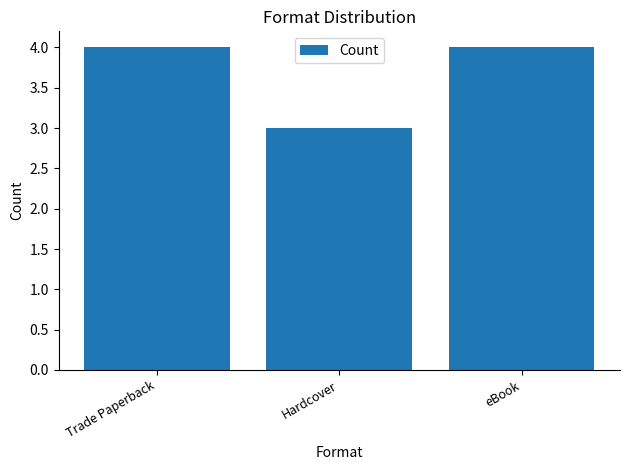

How many series are shown in this chart?

1